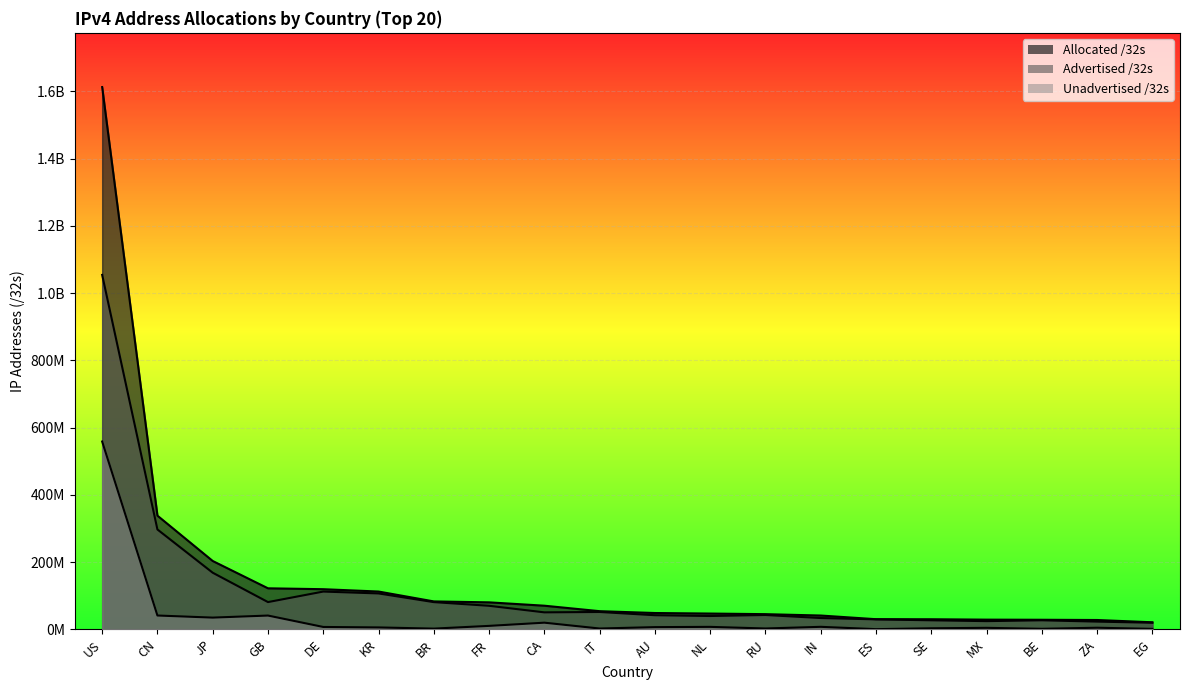

The Unadvertised /32s series shows 1595776 at BE. True or false?

True